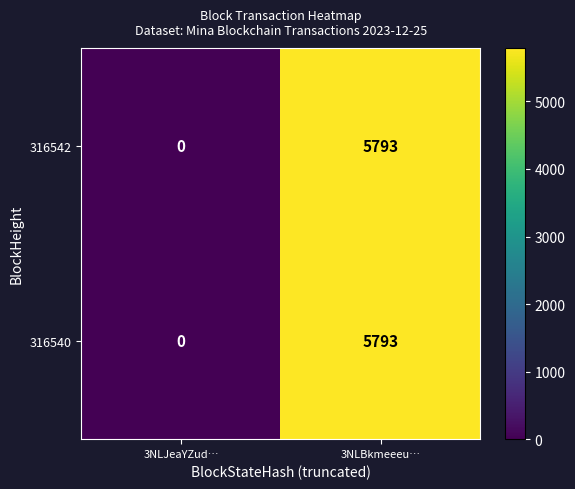

The 316542 series shows 2509 at 3NLJeaYZud…. True or false?

False